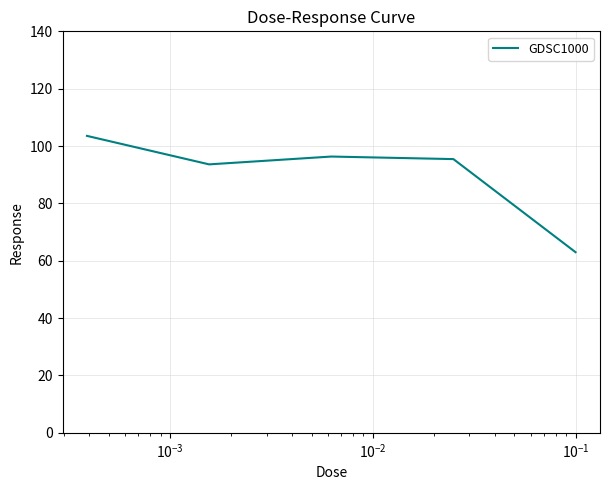

What is the sum of all values?

451.9